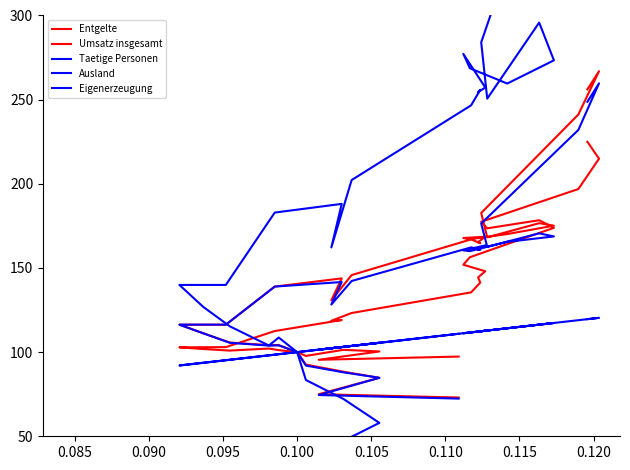

Where is the first local maximum for Entgelte?

0.095